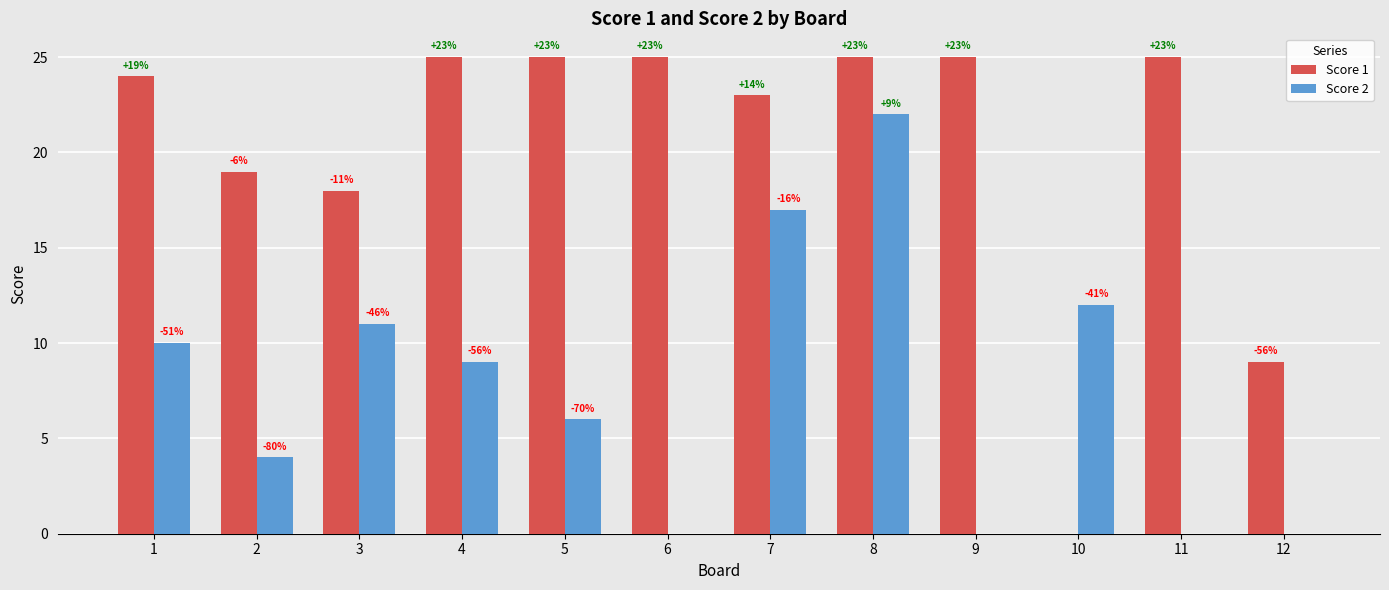

Reading left to right, transcribe all the data shown in this chart.

Score 1: 24	19	18	25	25	25	23	25	25	0	25	9
Score 2: 10	4	11	9	6	0	17	22	0	12	0	0